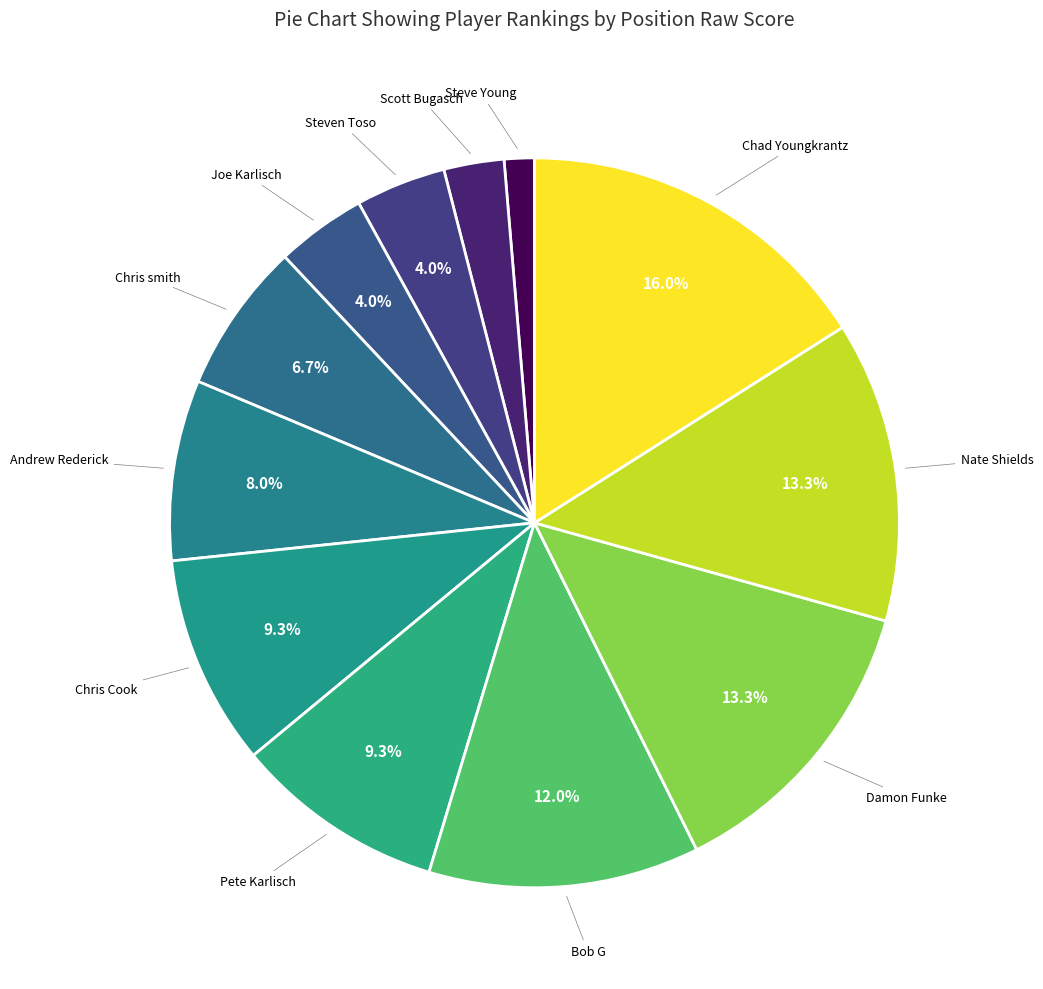

Is there any slice that represents more than half of the pie?

No